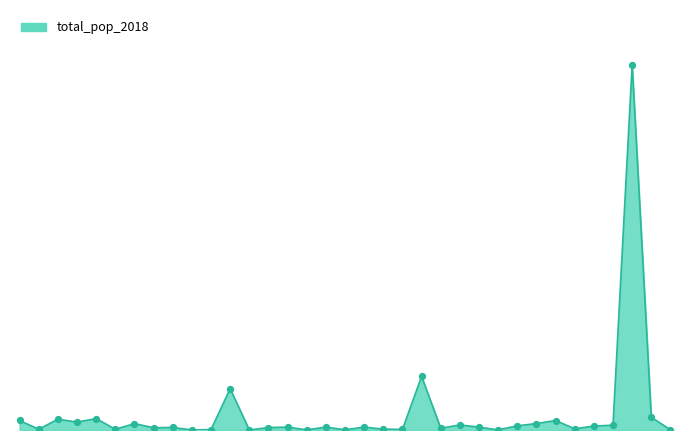

Is this an area chart (filled region under the line)?

Yes